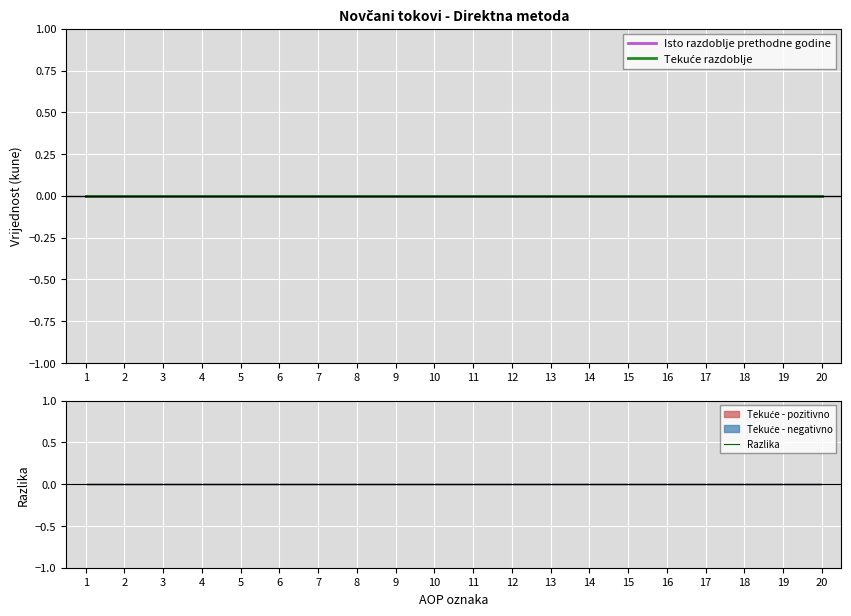

At which category does the chart reach its minimum across all series?

1